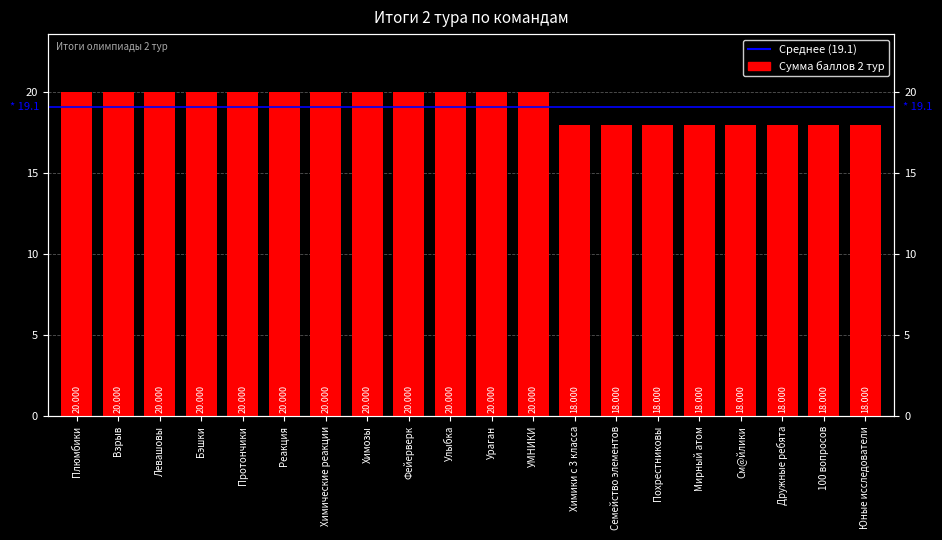

Rank the categories by value from lowest to highest.

Химики с 3 класса, Семейство элементов, Похрестниковы, Мирный атом, См@йлики, Дружные ребята, 100 вопросов, Юные исследователи, Плюмбики, Взрыв, Левашовы, Бэшки, Протончики, Реакция, Химические реакции, Химозы, Фейерверк, Улыбка, Ураган, УМНИКИ